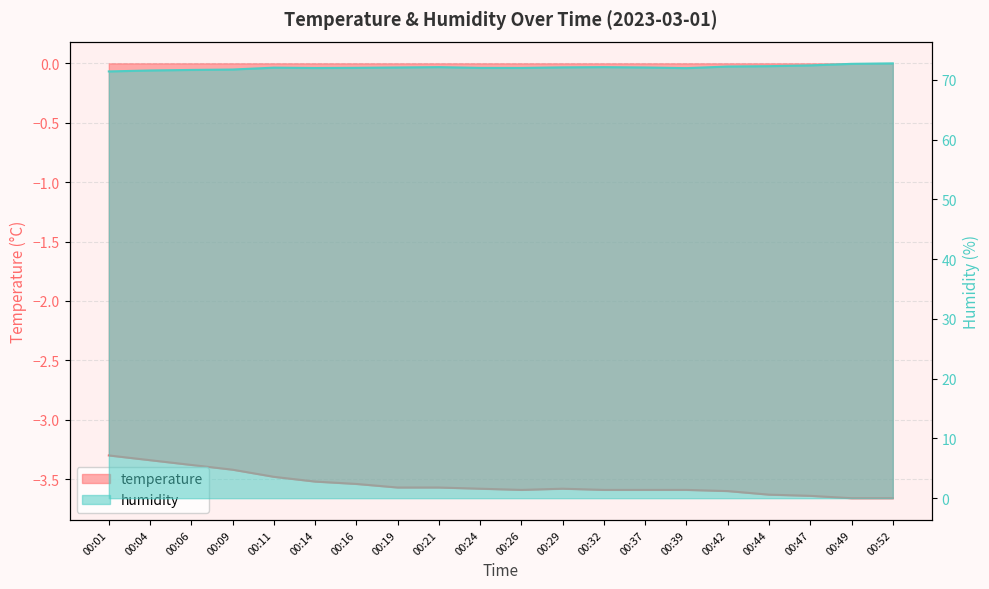

What is the difference between the maximum and second lowest values in the humidity series?

1.2